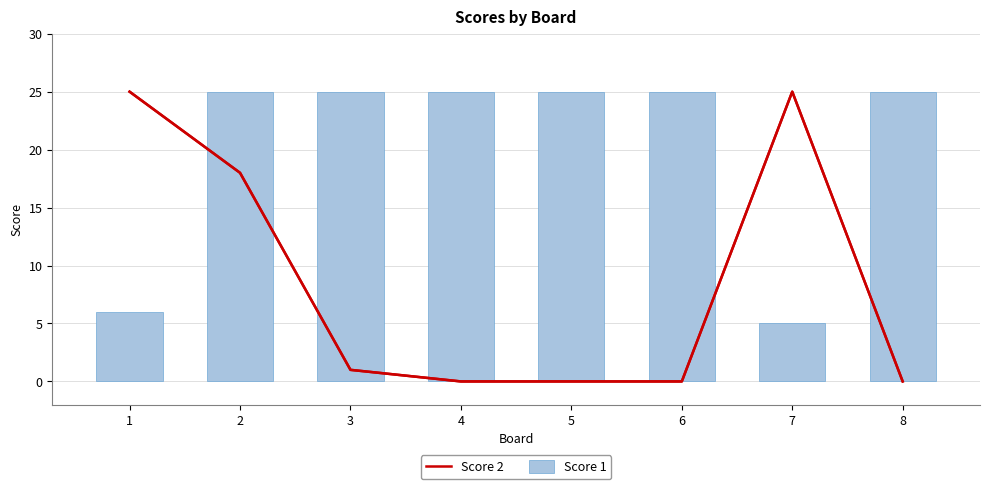

How many groups of bars are there?

8